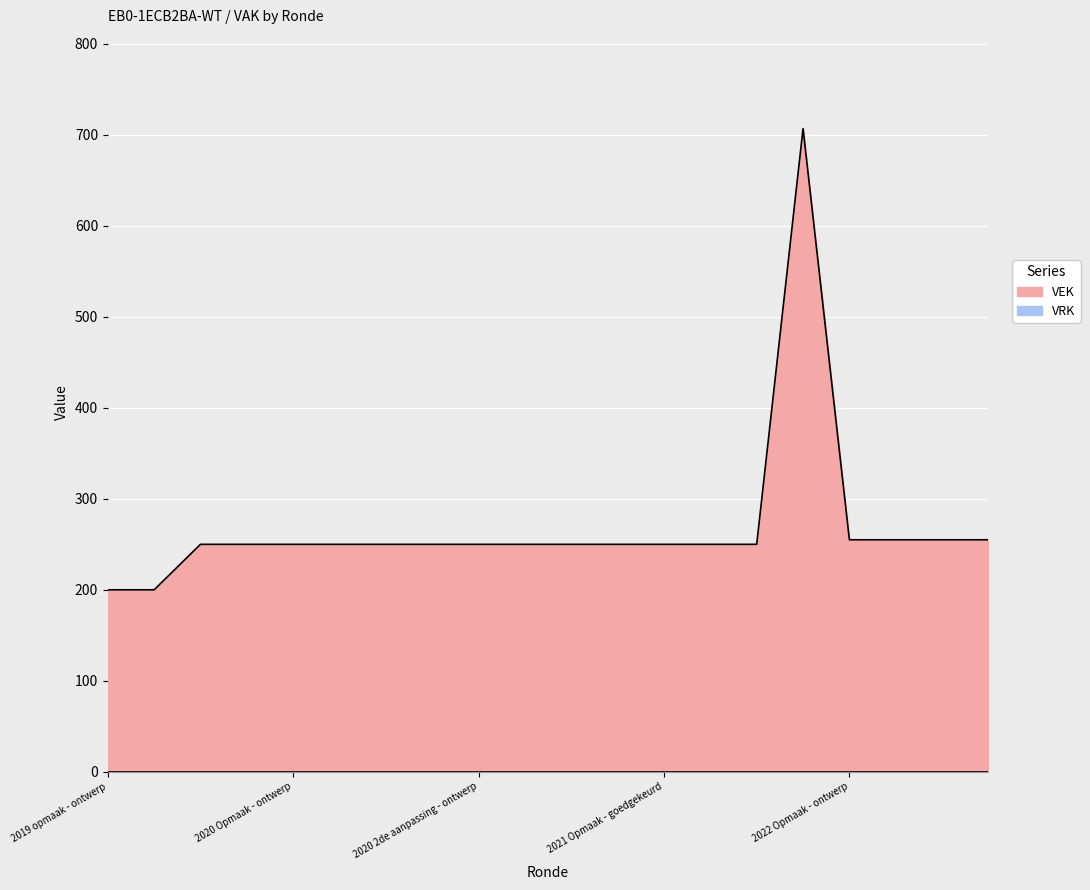

Does the chart display data point markers on the line(s)?

No